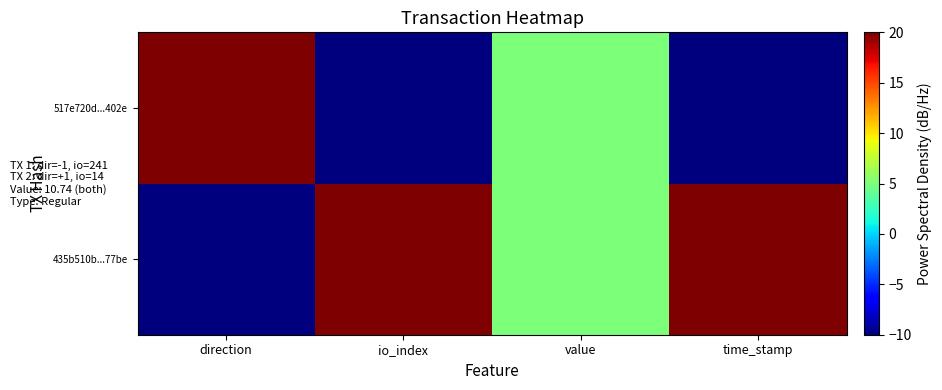

Between value and time_stamp, which series saw the biggest shift?

435b510b...77be